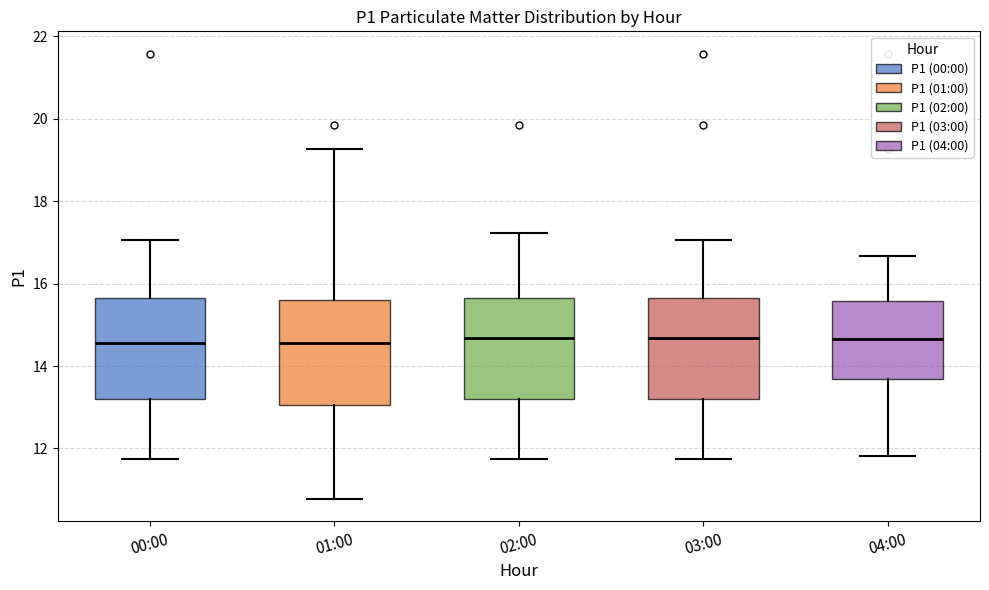

Where does the median line of the box for 03:00 sit on the y-axis? The values are not printed on the chart, so give them approximately, as read against the axis.

14.6